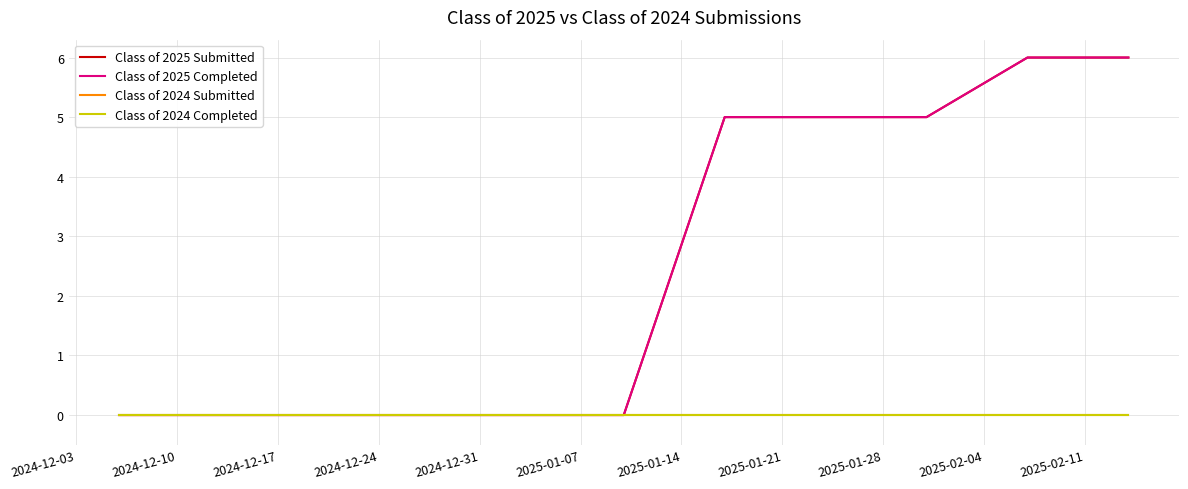

True or false: Class of 2024 Completed and Class of 2025 Completed cross at least once.

False